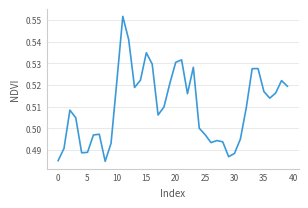

How many lines are shown in the chart?

1